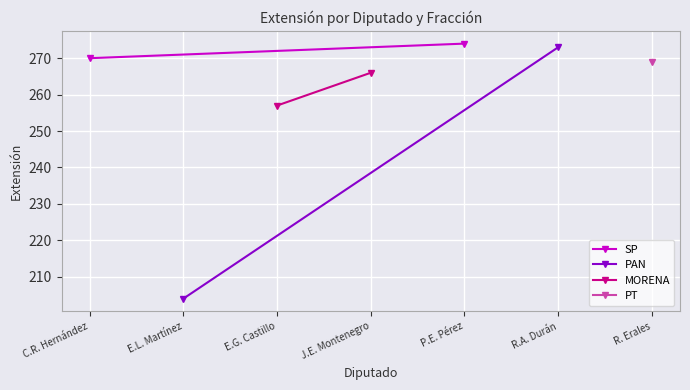

At which label is SP closest to 272?

C.R. Hernández